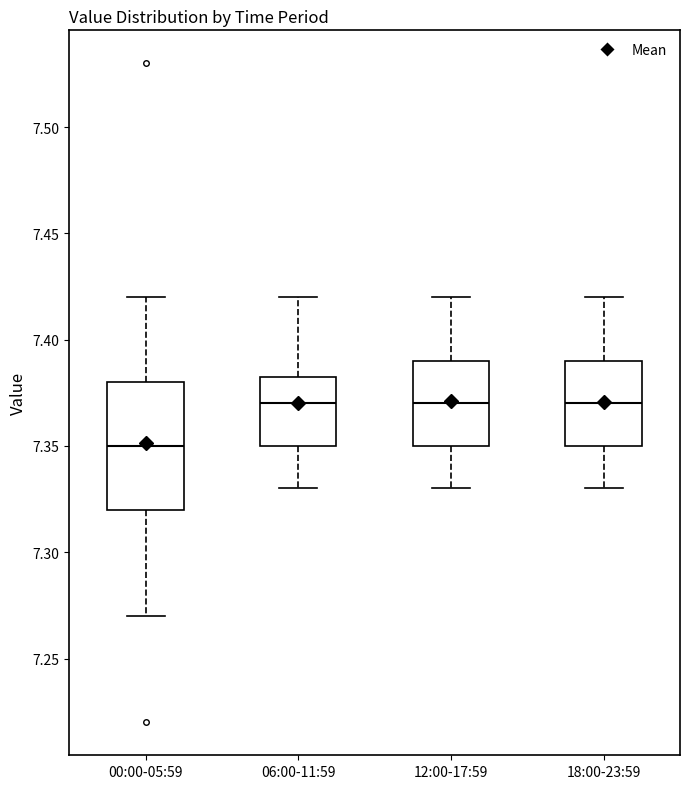

Reading left to right, transcribe this box plot: for each box, give where its median line is, the range the box spans, and where its two whiskers end, as read against the y-axis. The values are not printed on the chart, so give them approximately, as read against the axis.

00:00-05:59: median 7.350, box 7.320 to 7.380, whiskers 7.270 to 7.420
06:00-11:59: median 7.370, box 7.350 to 7.385, whiskers 7.330 to 7.420
12:00-17:59: median 7.370, box 7.350 to 7.390, whiskers 7.330 to 7.420
18:00-23:59: median 7.370, box 7.350 to 7.390, whiskers 7.330 to 7.420